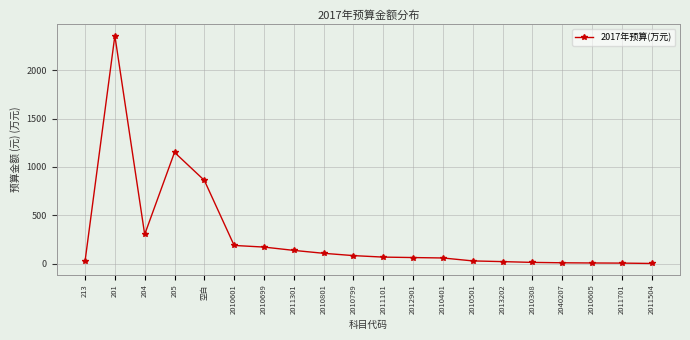

What is the difference between the maximum and minimum values?

2352.4